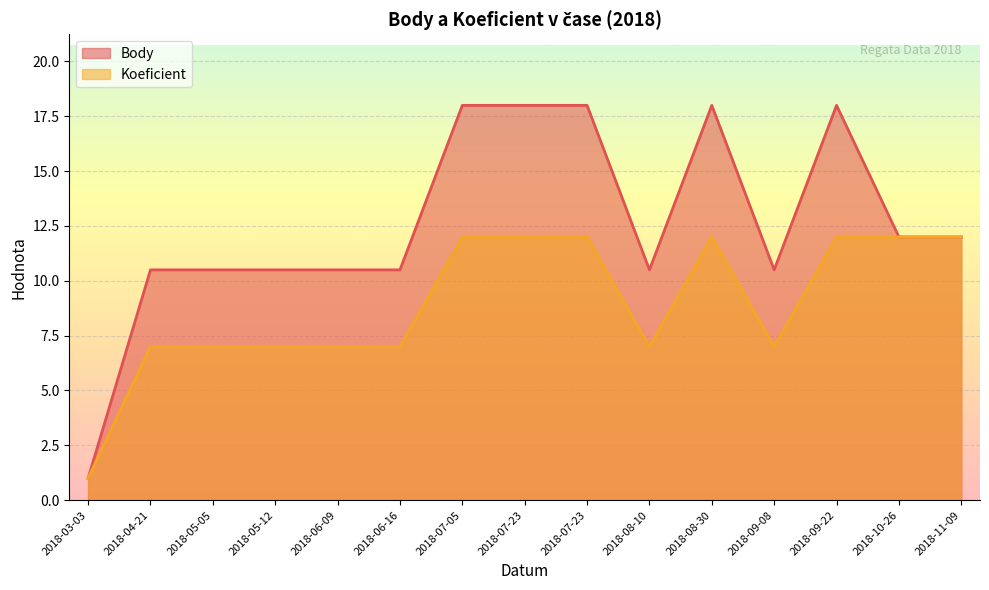

True or false: Body and Koeficient intersect in this chart.

False